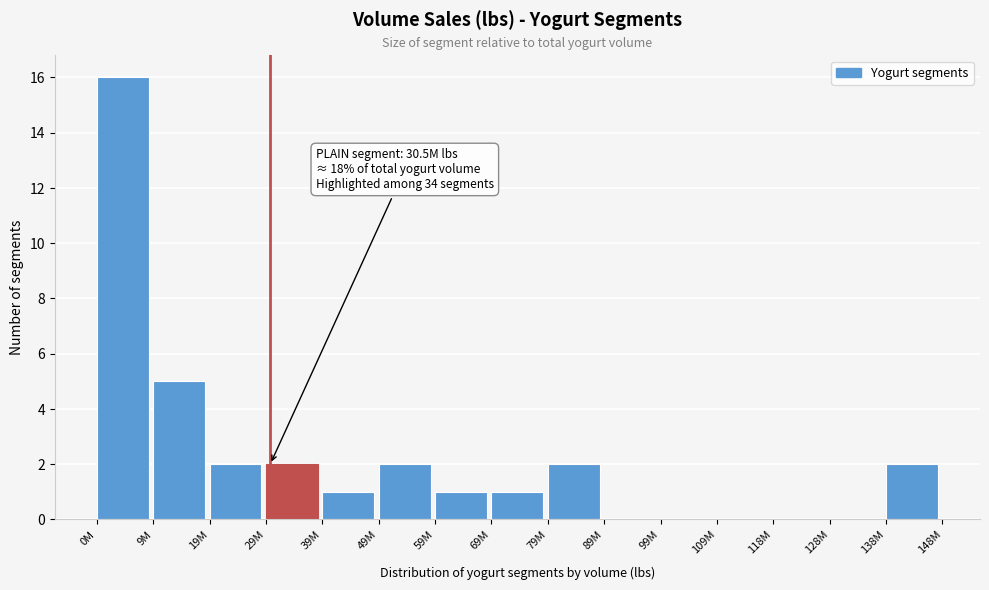

Reading left to right, what are all the values shown in this chart?

0M=16	9M=5	19M=2	29M=2	39M=1	49M=2	59M=1	69M=1	79M=2	89M=0	99M=0	109M=0	118M=0	128M=0	138M=2